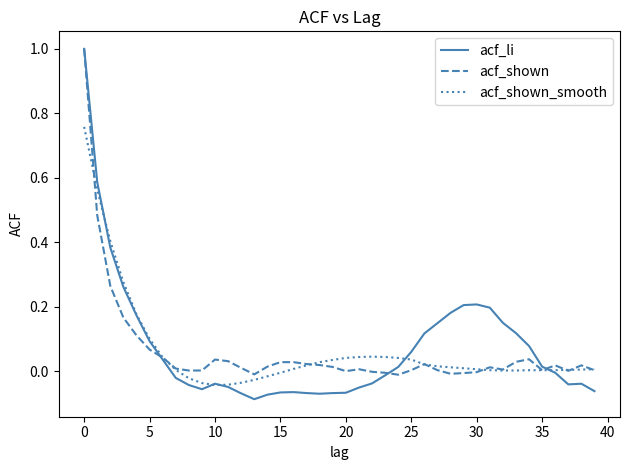

How many lines are shown in the chart?

3